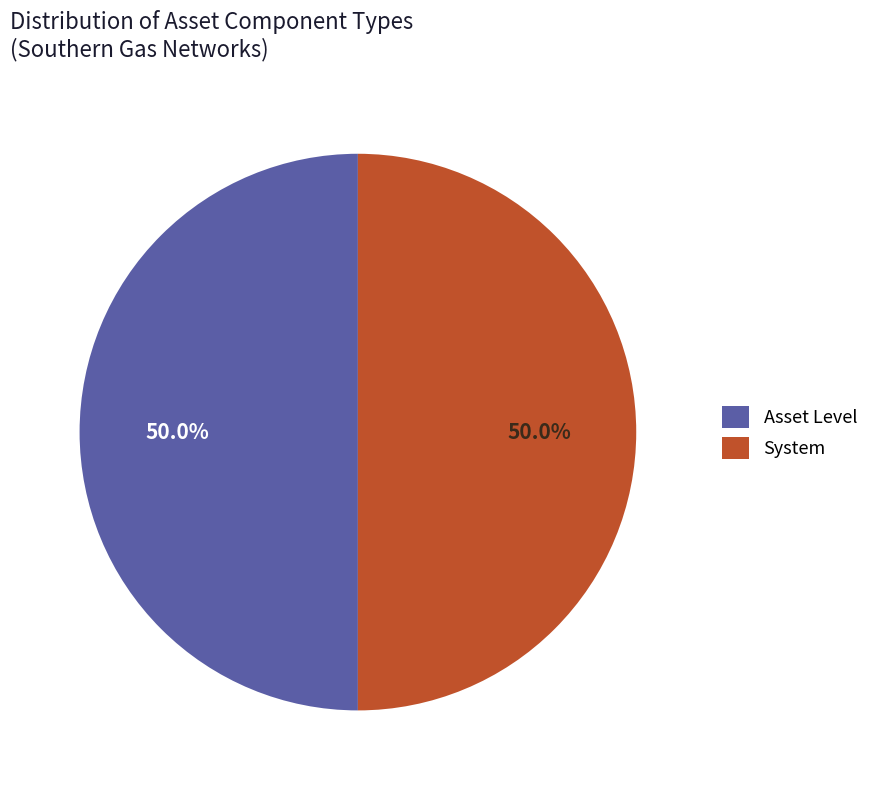

Approximately how many times larger is the value at Asset Level compared to System?

1.0